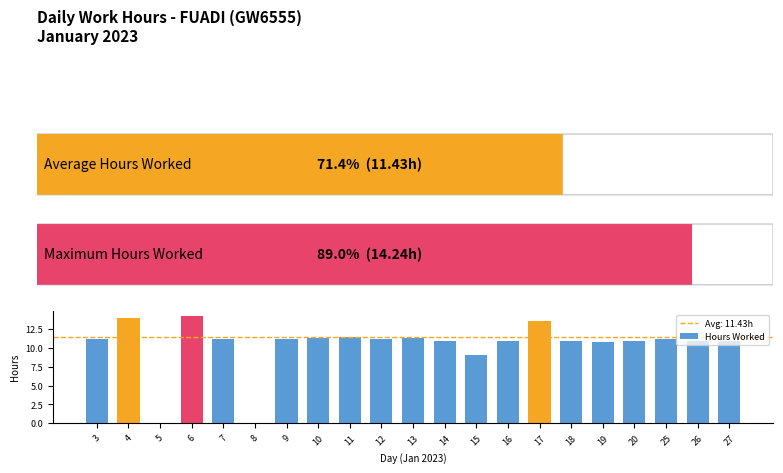

The chart shows a value of 4.7 at 12. True or false?

False